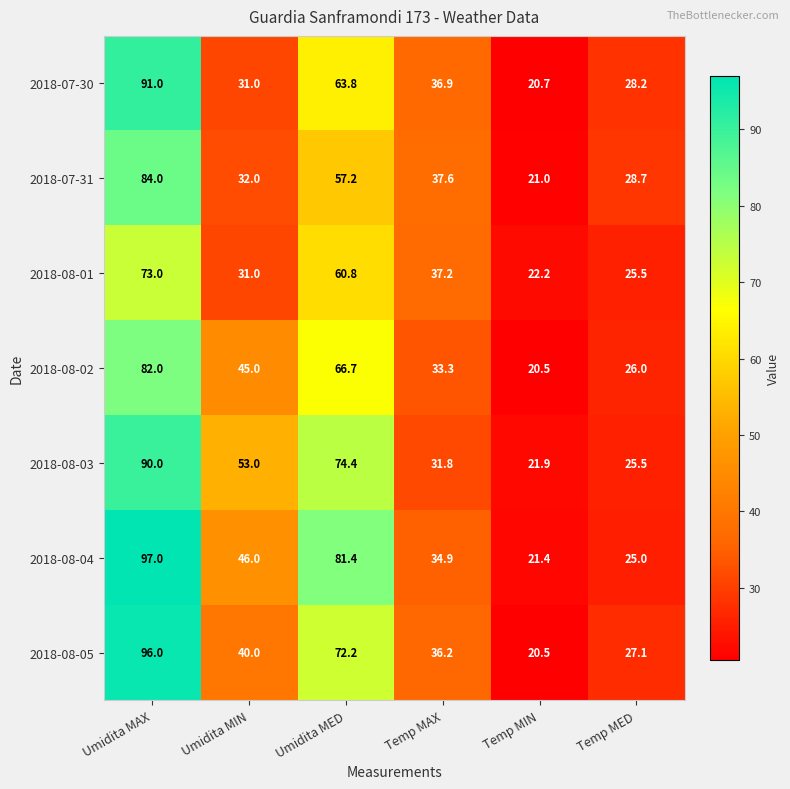

Is it true that 2018-08-05 equals 9.1 at Temp MED?

False